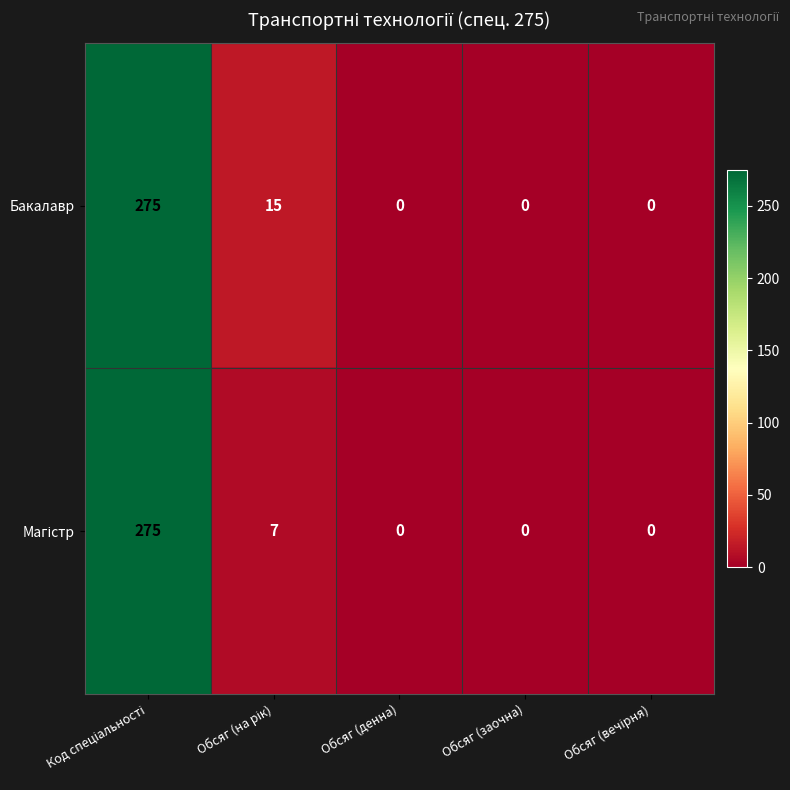

The value of Бакалавр at Обсяг (денна) is 0. True or false?

True